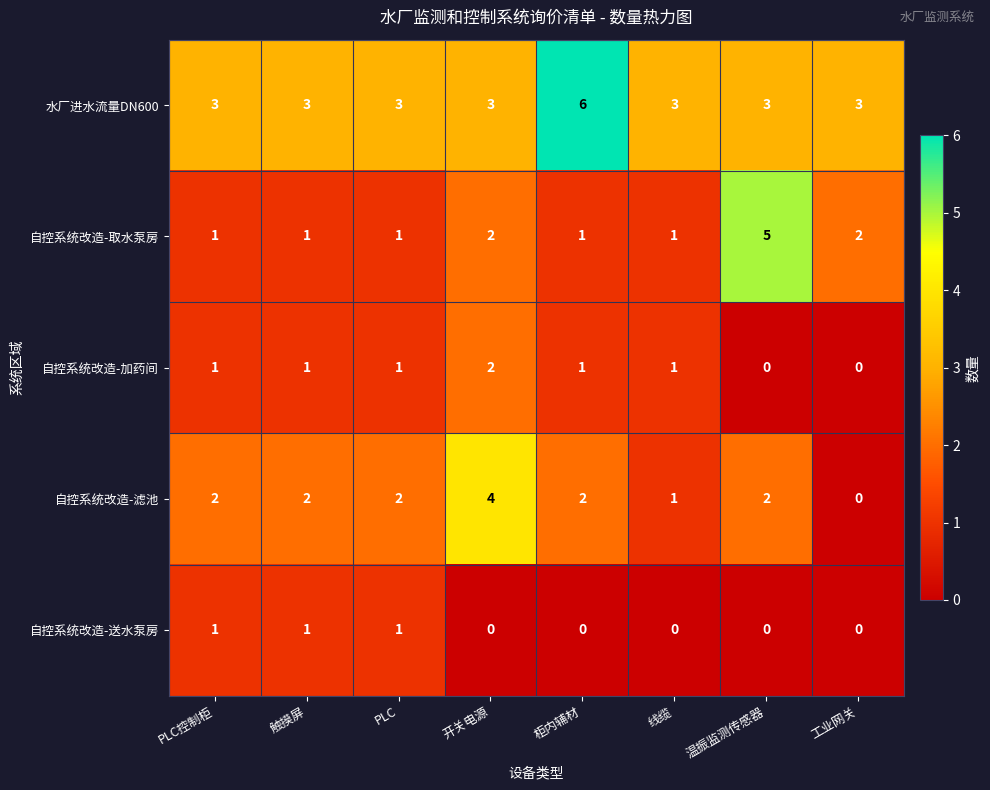

Count the number of data series in this chart.

5